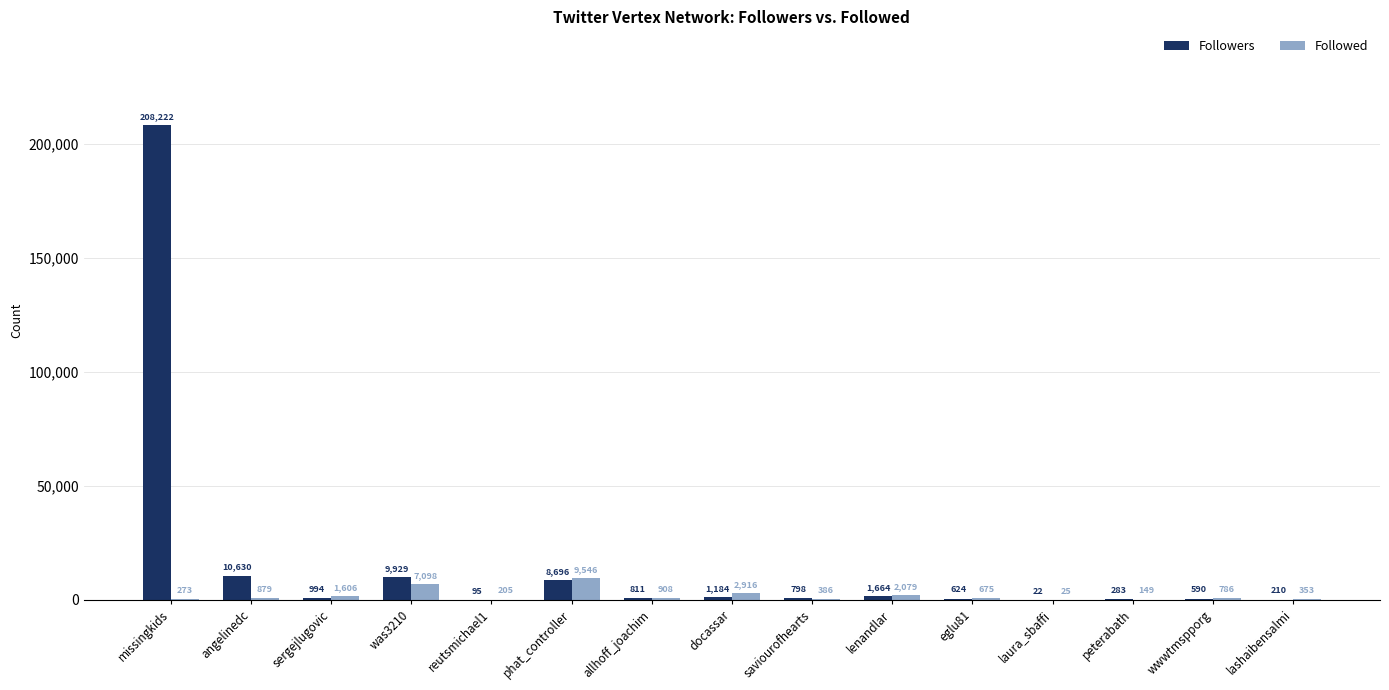

What is the sum of all Followed values?

27884